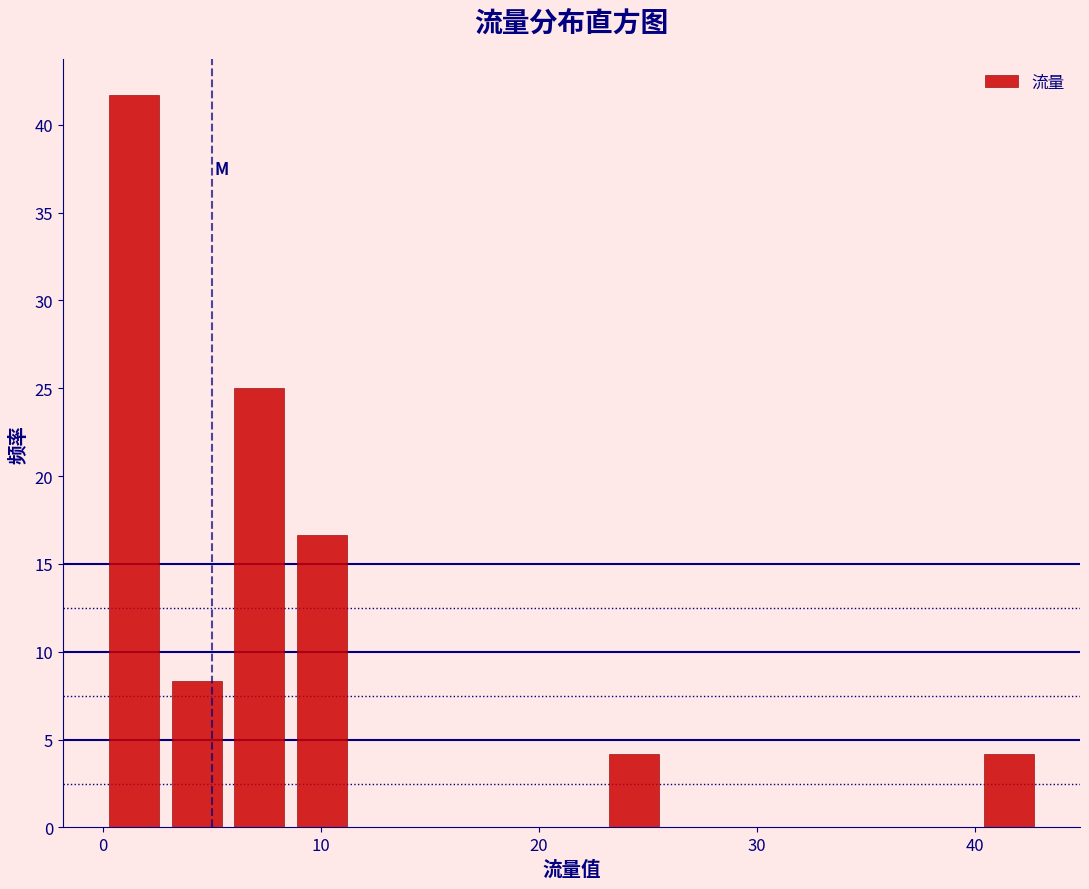

Read against the x-axis, roughly where is the centre of the tallest bar?

1